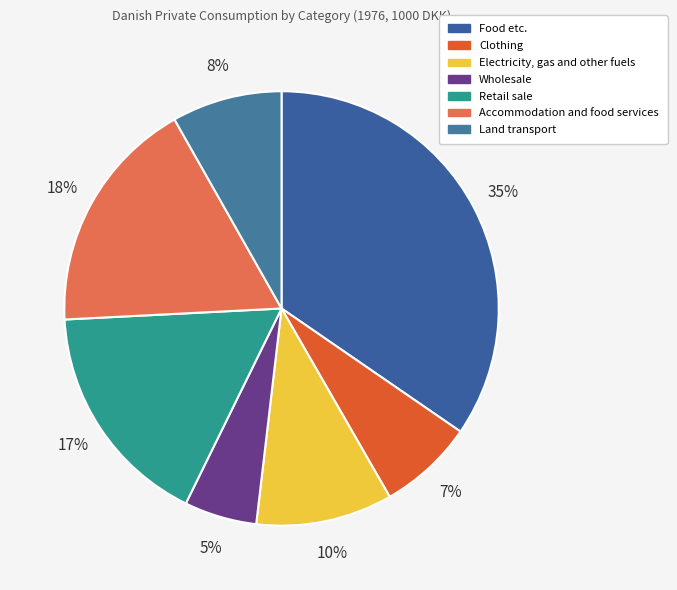

How many segments does this pie chart have?

7